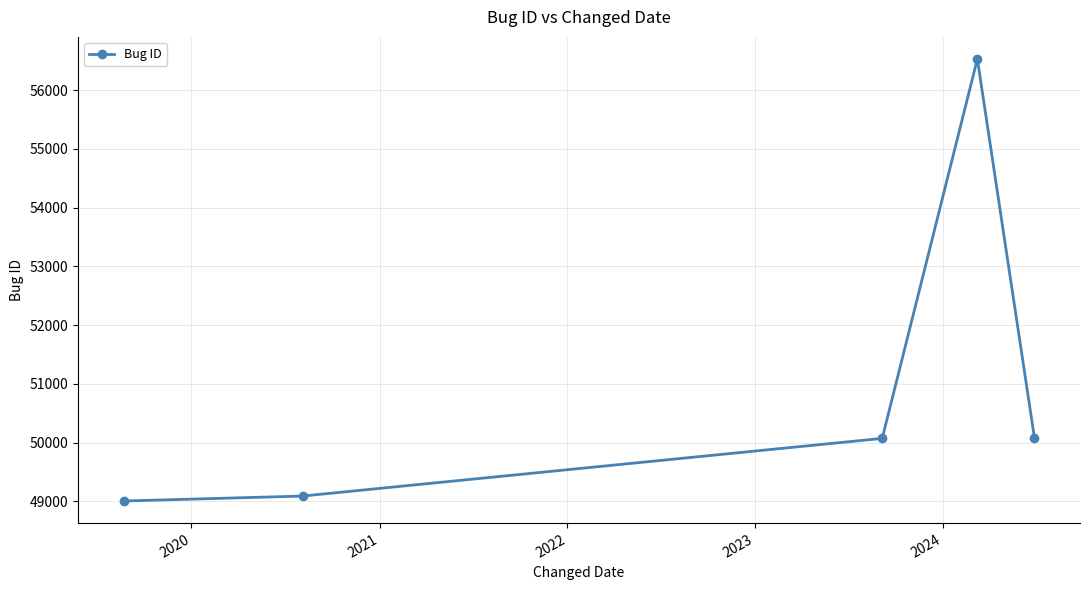

How many values are below 50073?

2